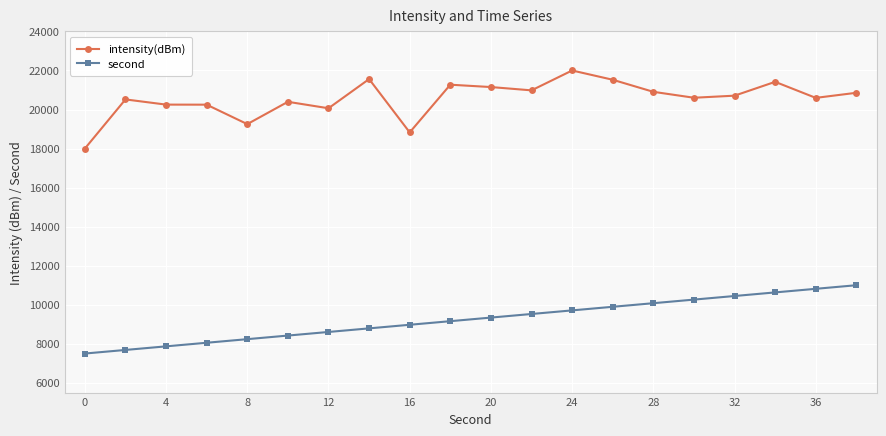

How many distinct data groups are displayed?

2